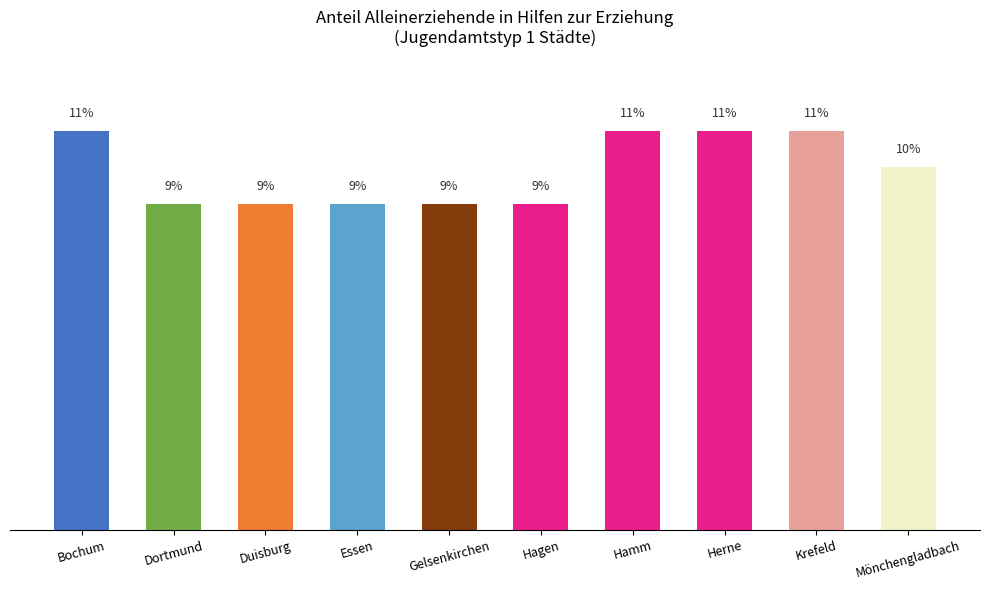

What is the label of the 5th bar from the left?

Gelsenkirchen